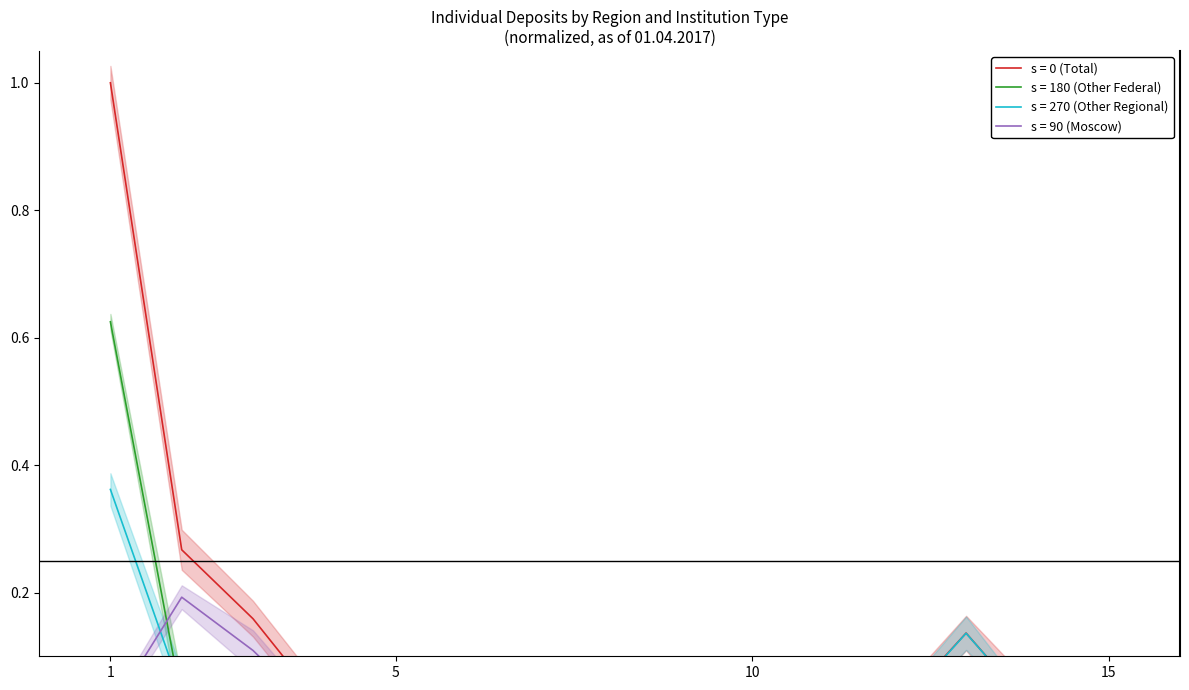

At how many categories does at least one series exceed 0?

15